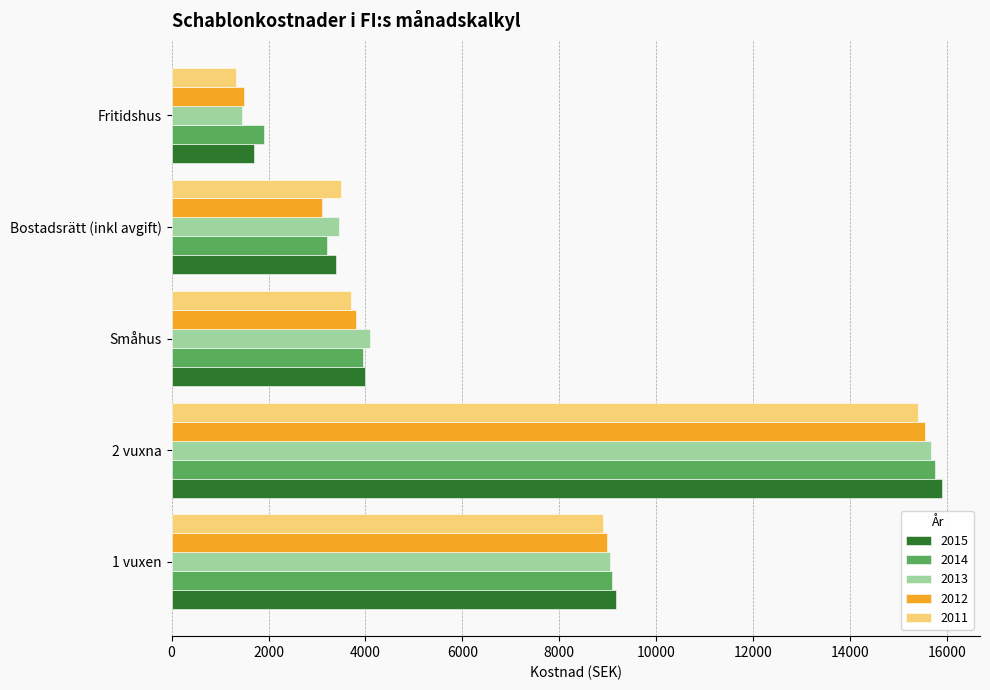

Is it true that 2011 equals 3414.5 at 2 vuxna?

False